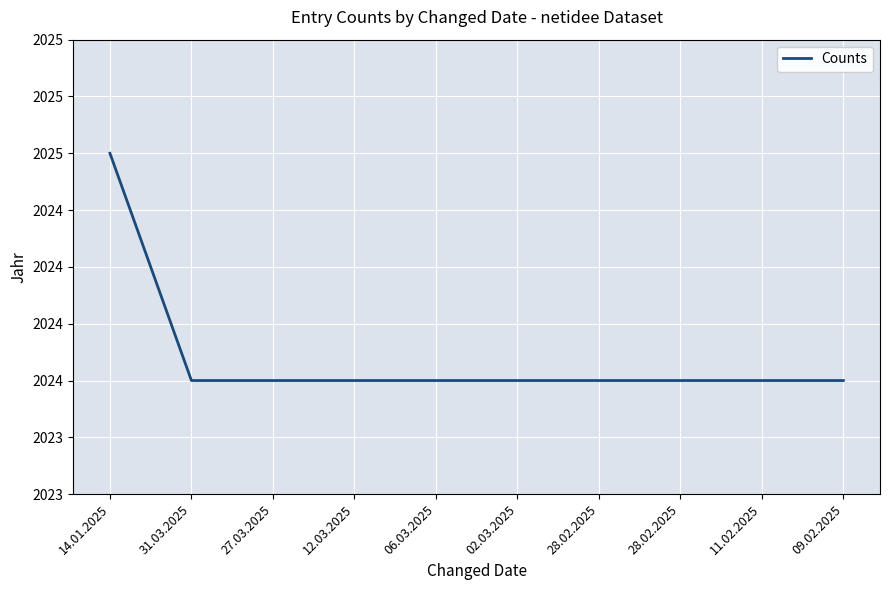

Does the chart have visible grid lines?

Yes